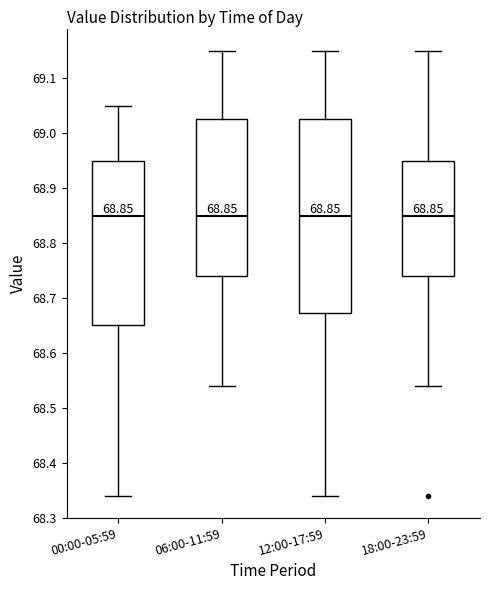

Comparing the boxes themselves (not the whiskers), which one is the tallest?

12:00-17:59